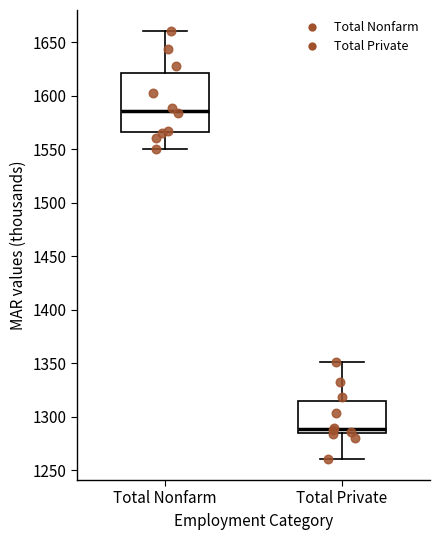

Where does the lower whisker of the box for Total Nonfarm end on the y-axis? The values are not printed on the chart, so give them approximately, as read against the axis.

1550